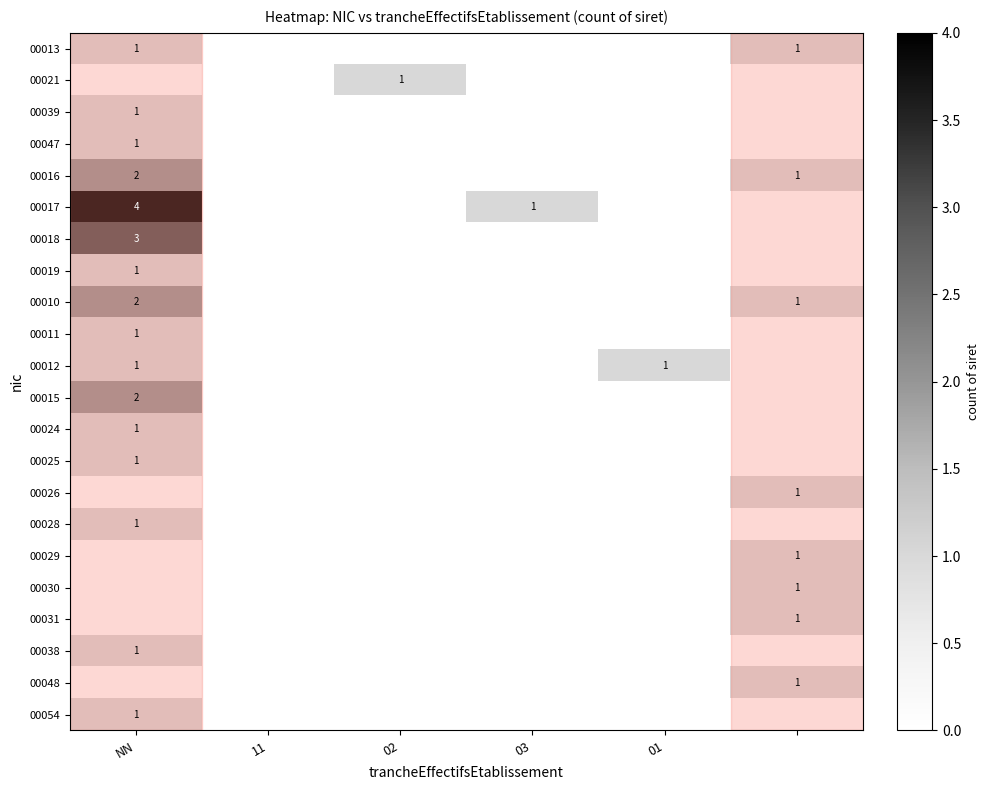

The value of 00028 at NN is 0. True or false?

False